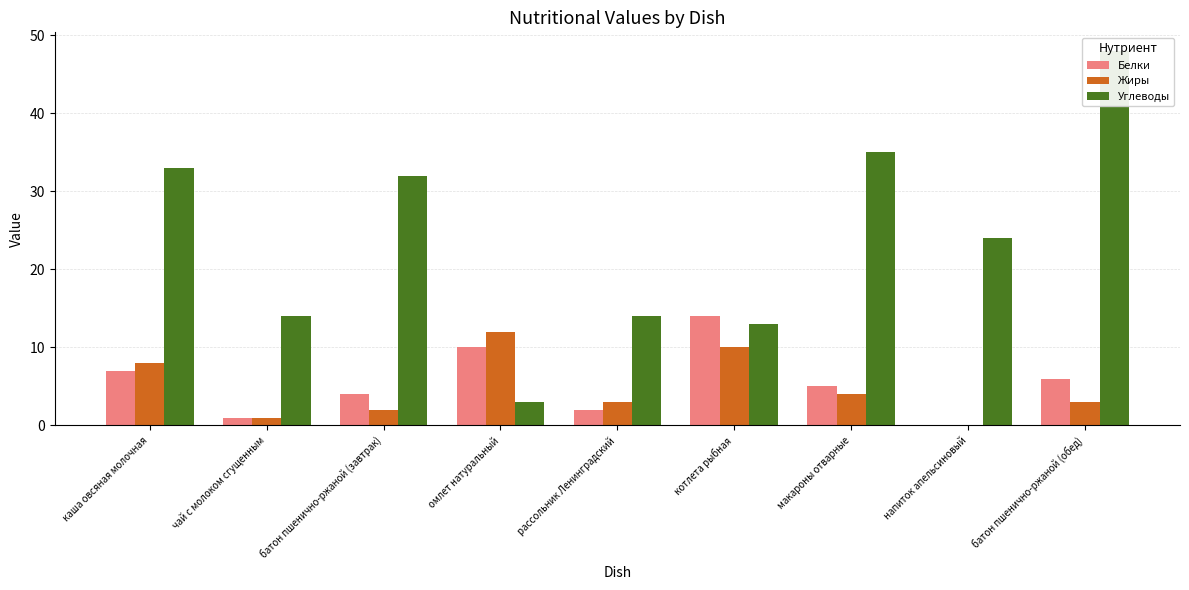

What position from the left is макароны отварные?

7